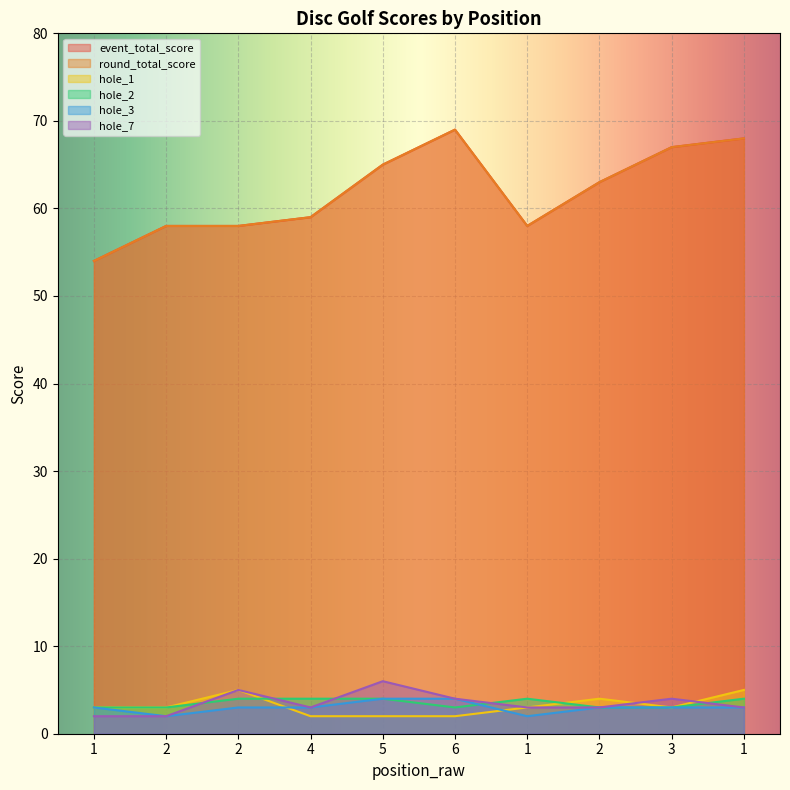

What is the minimum value for hole_7?

2